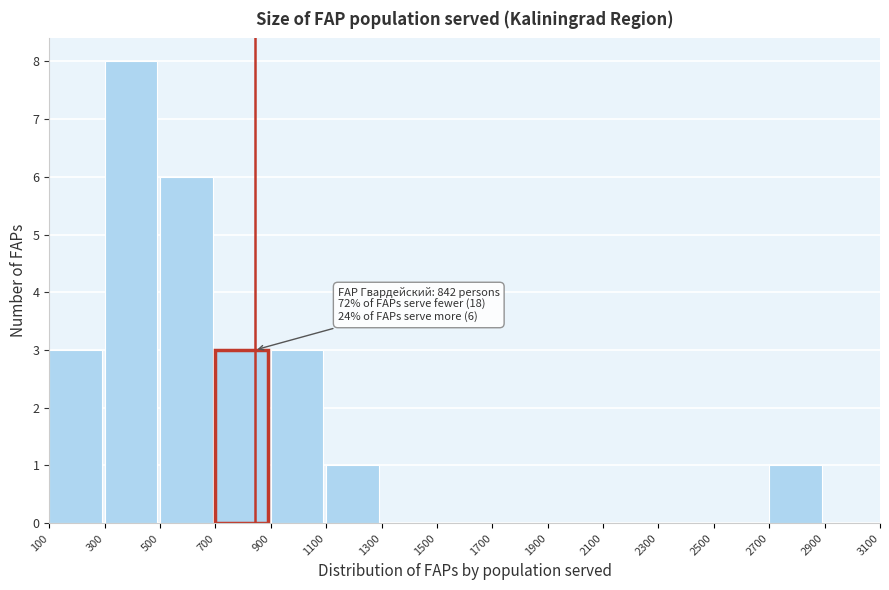

Which range on the x-axis has the tallest bar?

300 to 500